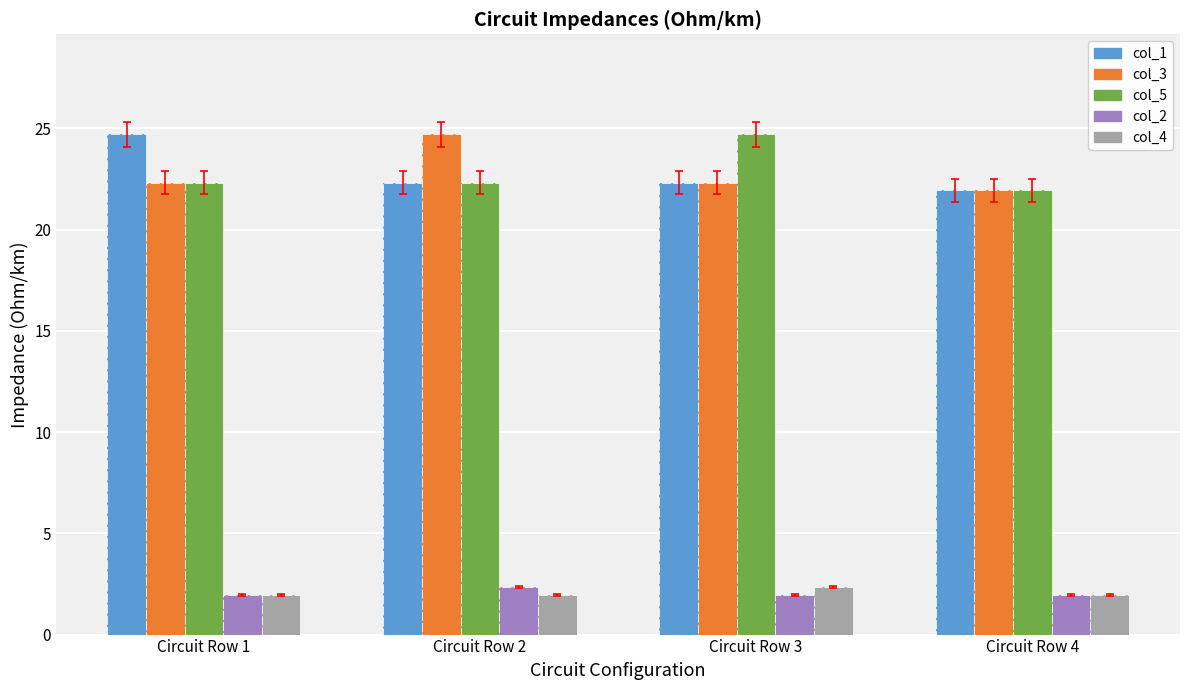

What is the value of the col_4 bar at the 1st from the left?

2.0